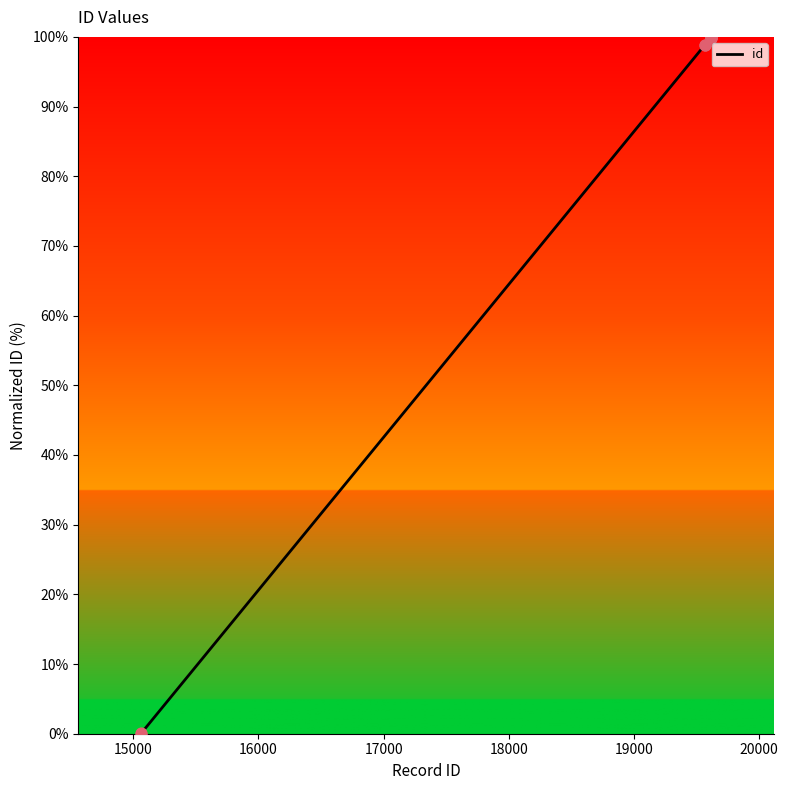

What is the greatest value displayed?

100.0